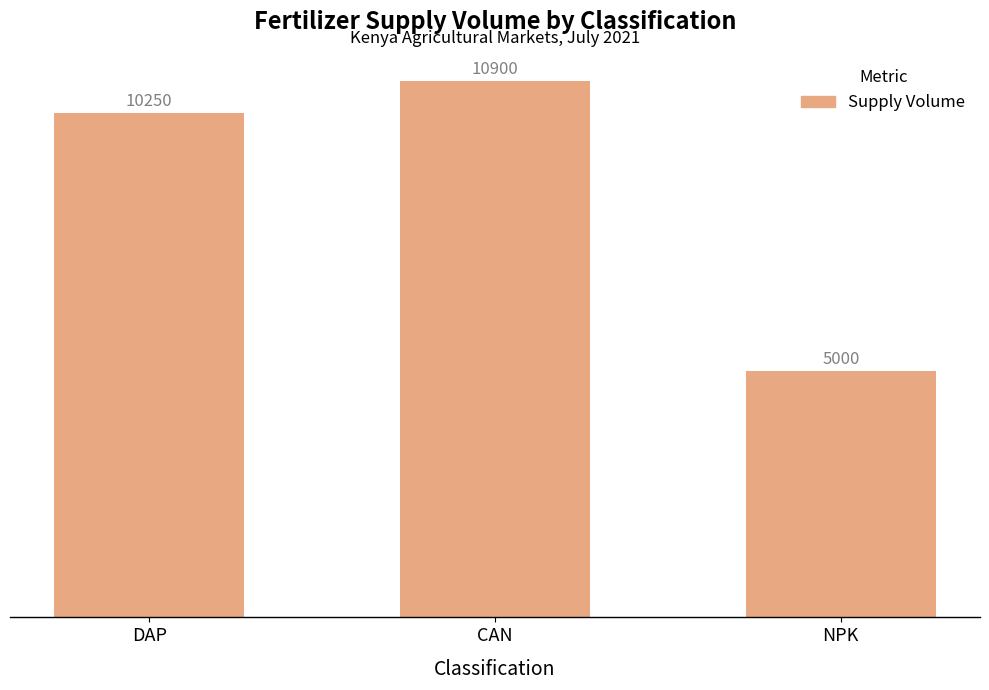

Are the bars horizontal?

No